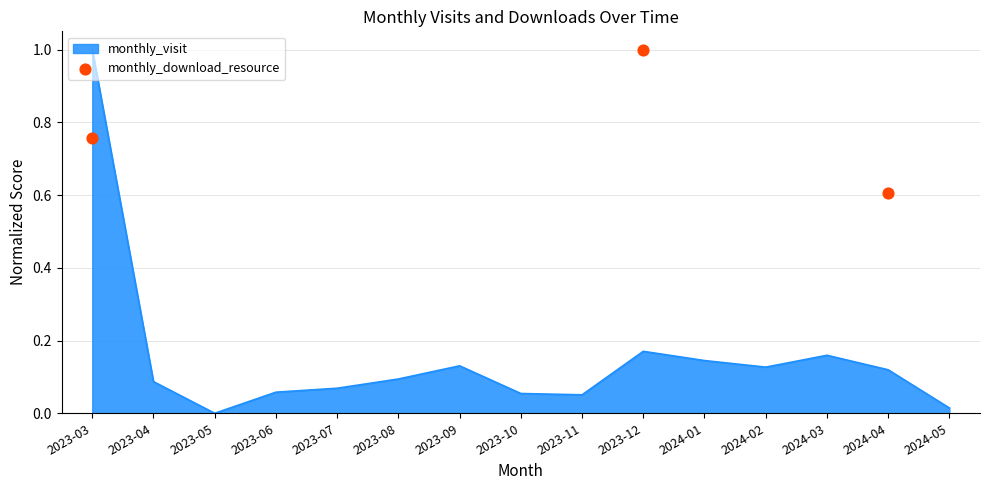

The value of monthly_visit at 2023-09 is 0.2. True or false?

False